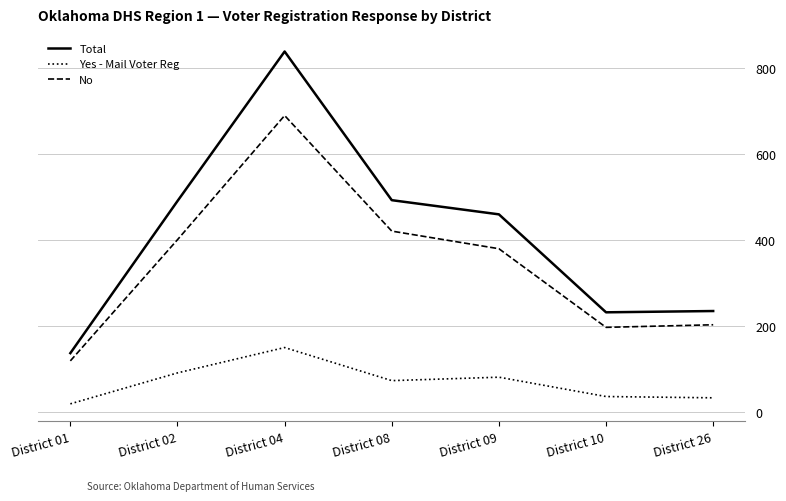

Which series has the largest total across all categories?

Total